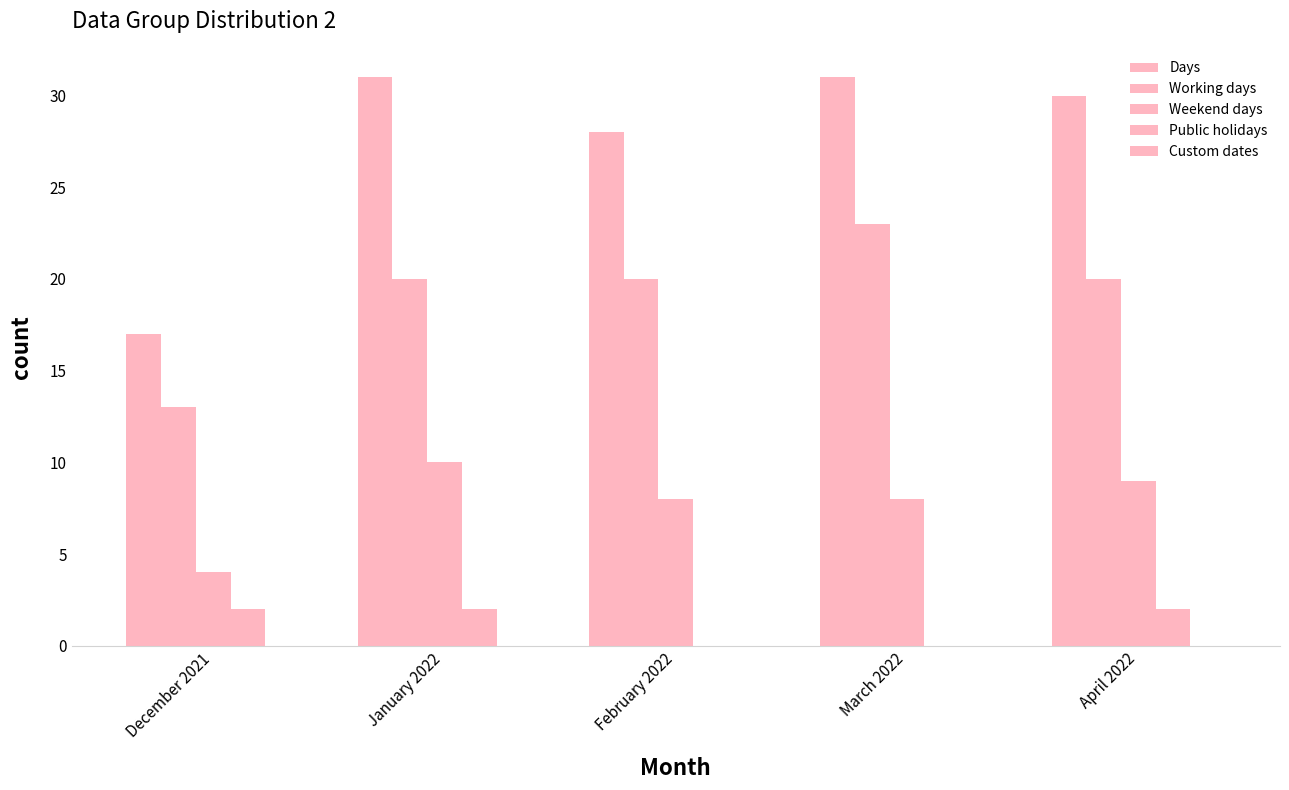

Does the chart contain stacked bars?

No